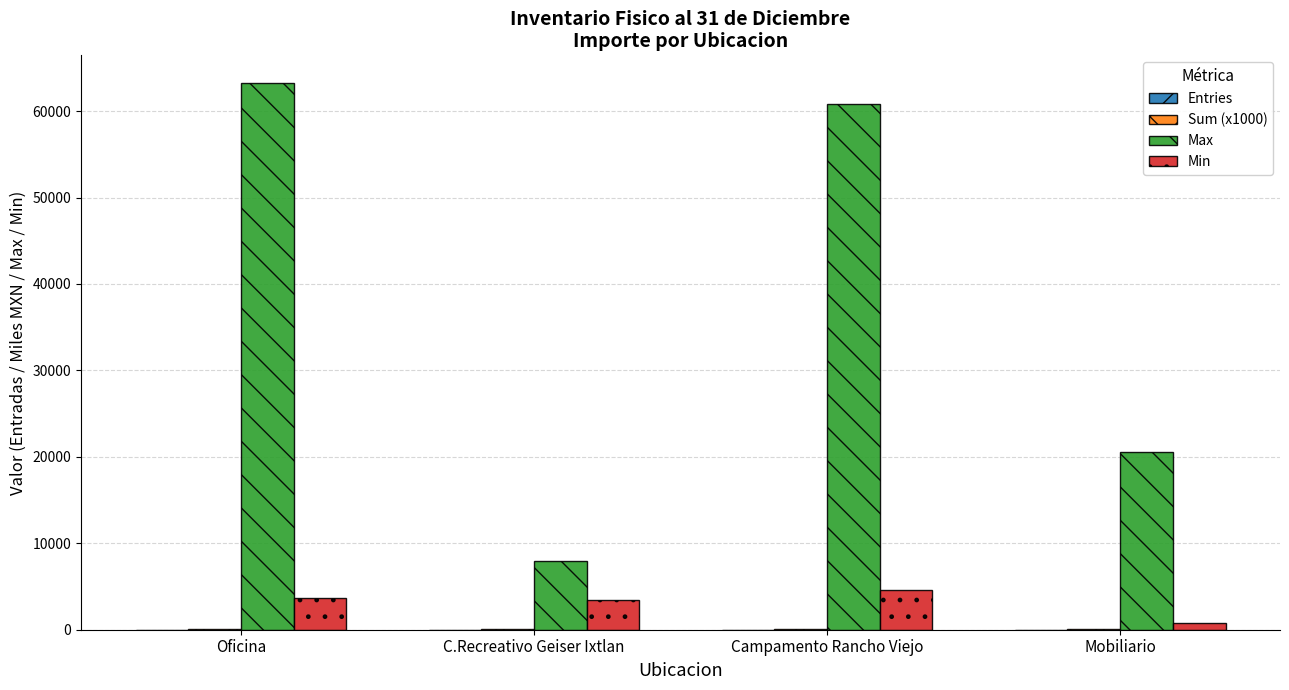

At which label does Max reach its peak?

Oficina